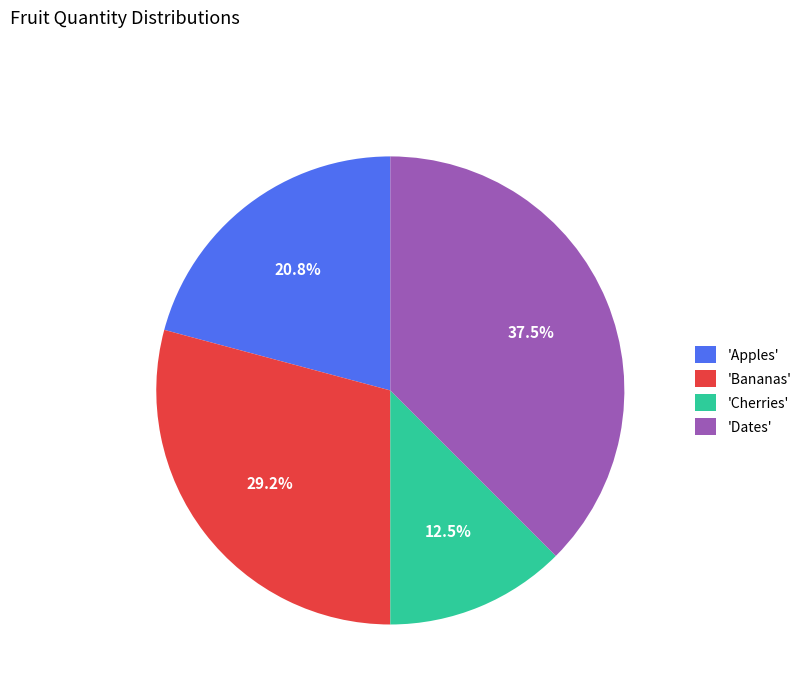

Is there a majority slice in this chart?

No